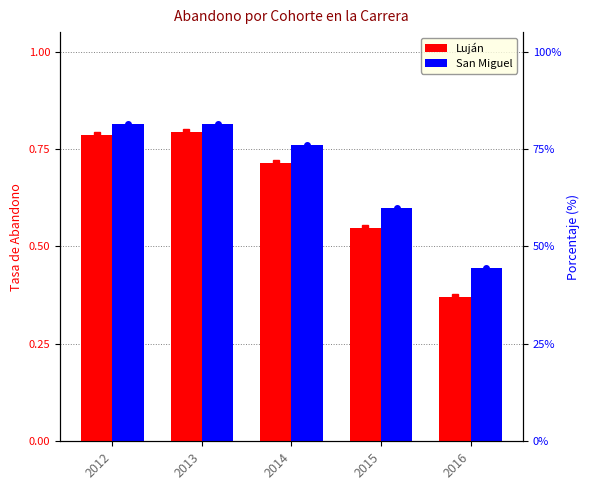

Count the San Miguel values in the range 0 to 1.

5